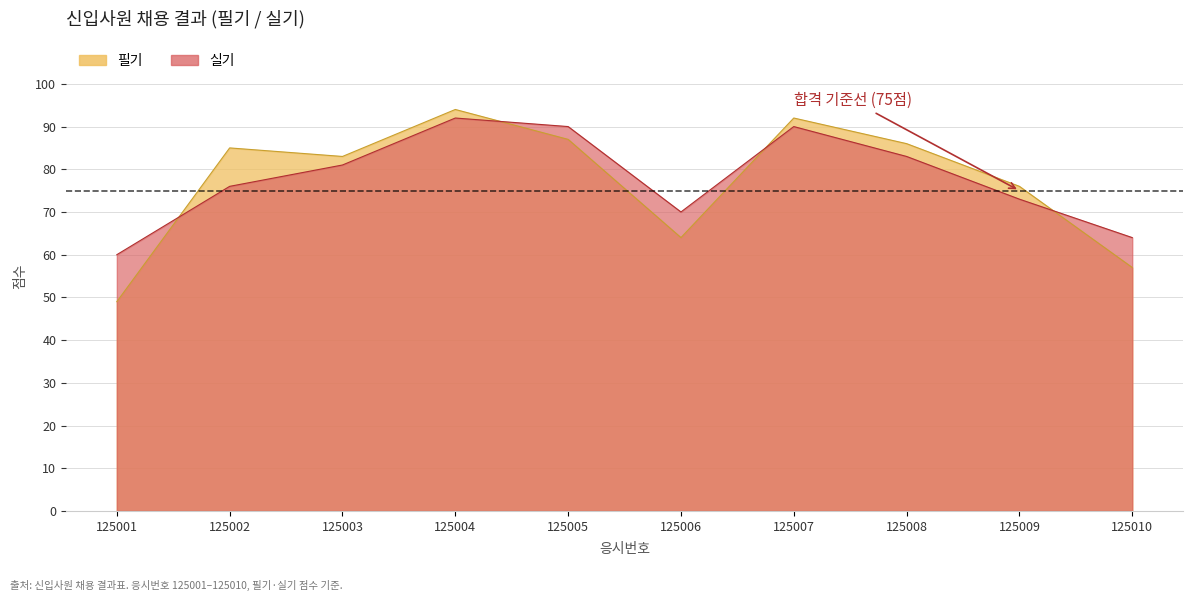

Between 125002 and 125008, which is larger?

125008